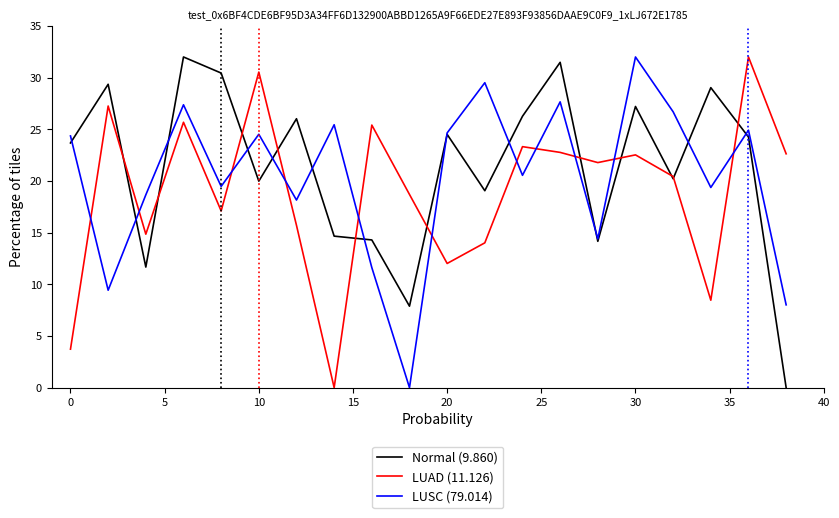

What is the difference between the maximum and second lowest values in the LUAD (11.126) series?

28.3